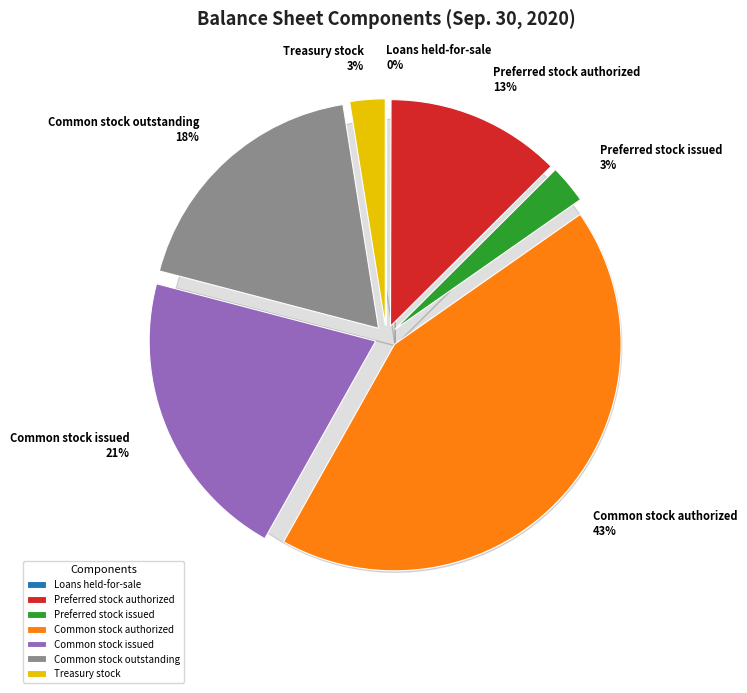

What percentage is NOT represented by Common stock authorized?

57.1%